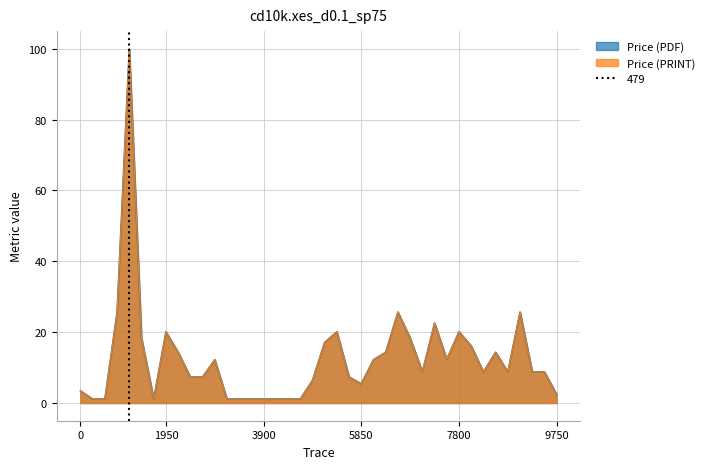

Does the chart have visible grid lines?

Yes